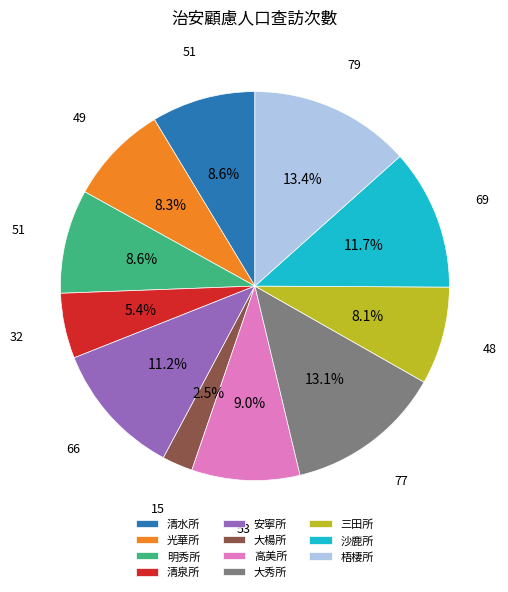

Is there any slice that represents more than half of the pie?

No